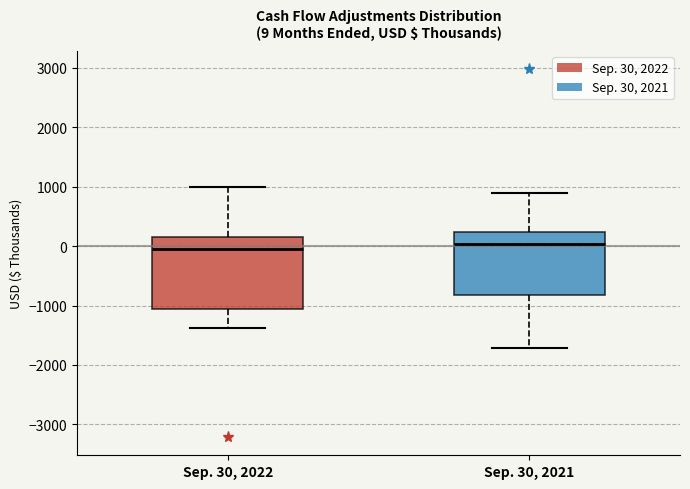

Comparing the boxes themselves (not the whiskers), which one is the tallest?

Sep. 30, 2022